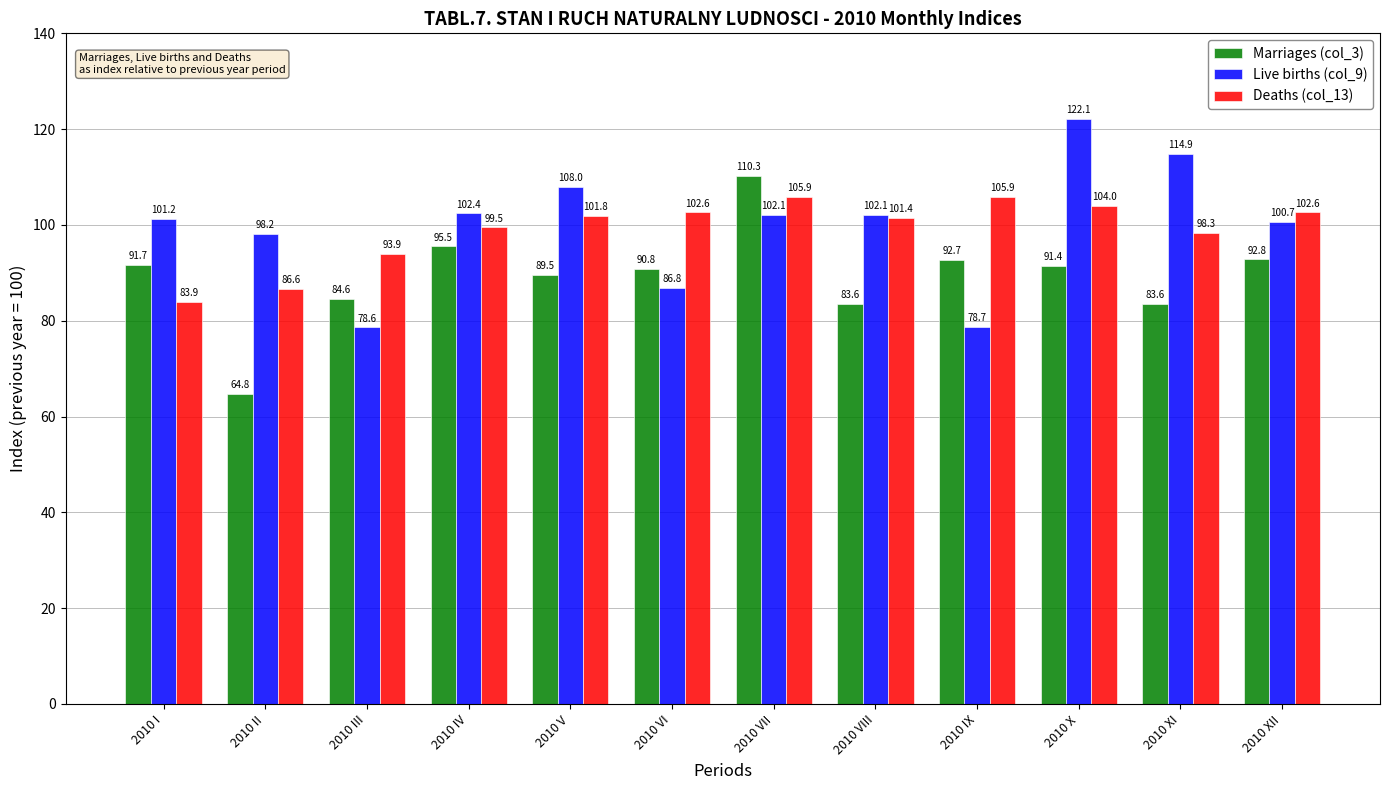

The Marriages (col_3) series shows 195.1 at 2010 VII. True or false?

False